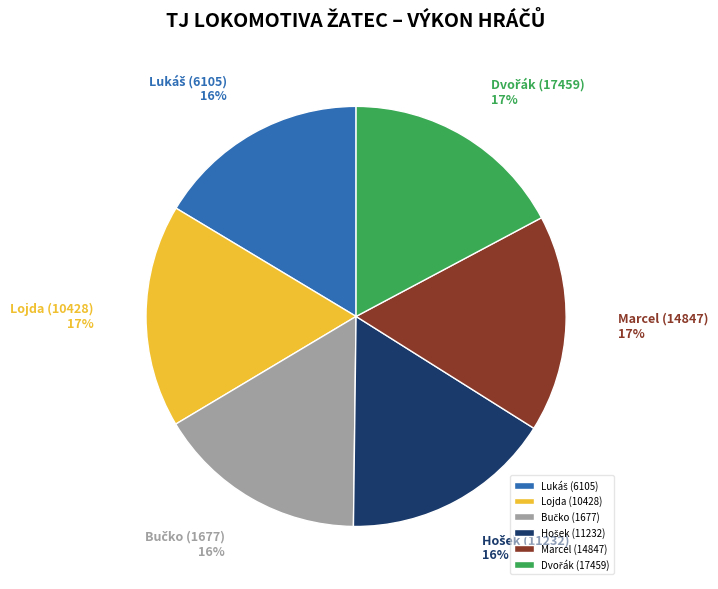

Is there a majority slice in this chart?

No